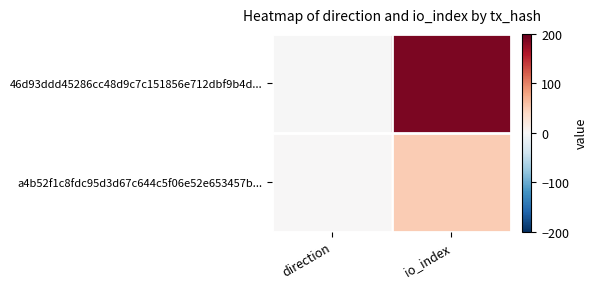

What is the minimum value shown in the chart?

-1